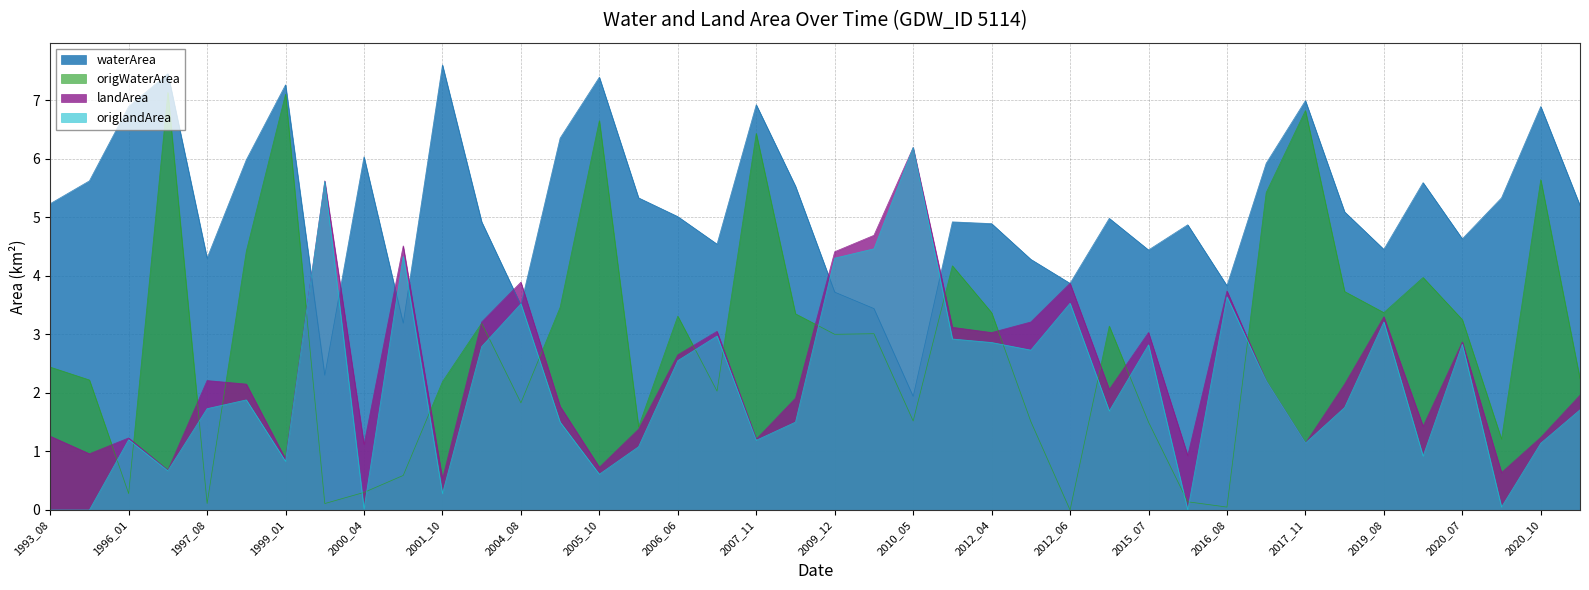

What is the difference between the origlandArea values at 2020_10 and 2000_04?

1.1